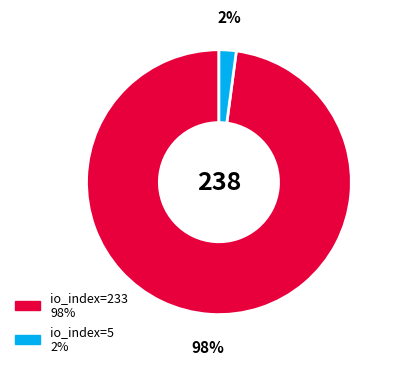

To the nearest percent, what is the average slice percentage?

50%